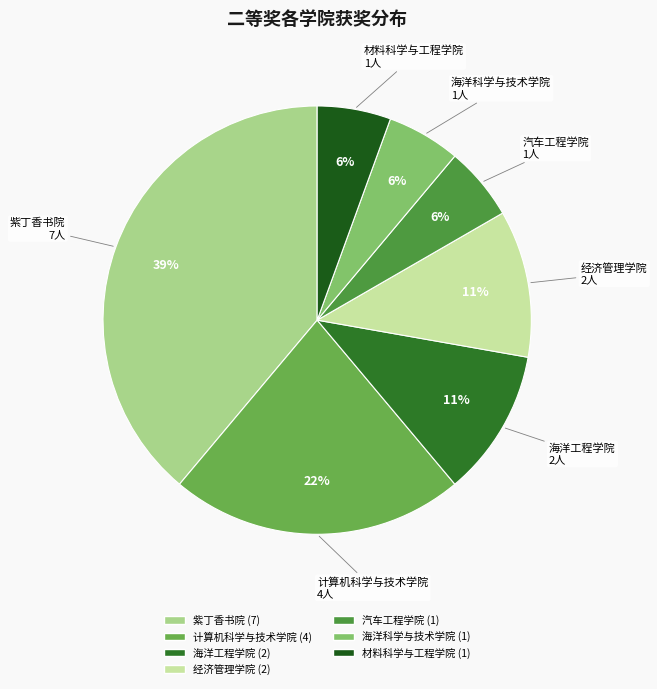

To the nearest percent, what is the combined percentage of 海洋工程学院 and 材料科学与工程学院?

17%